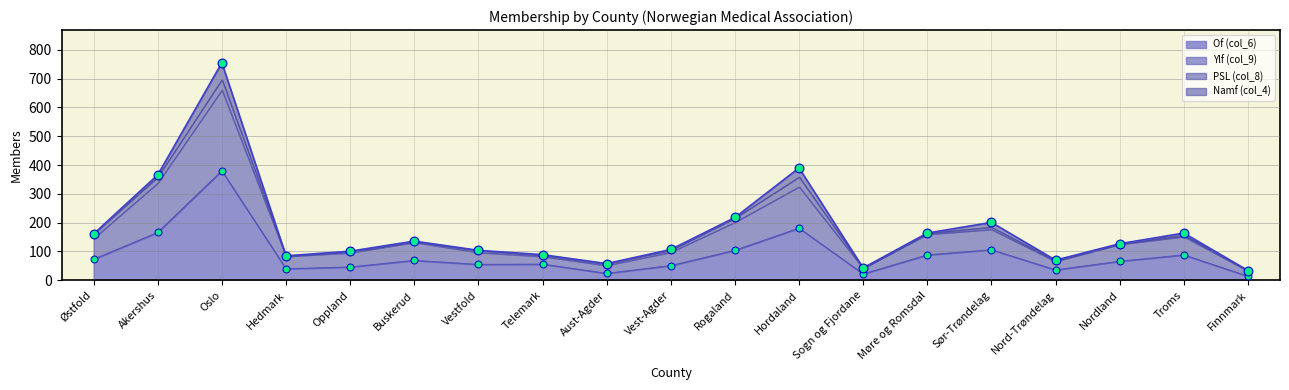

Which category has the highest value in the Of (col_6) series?

Oslo